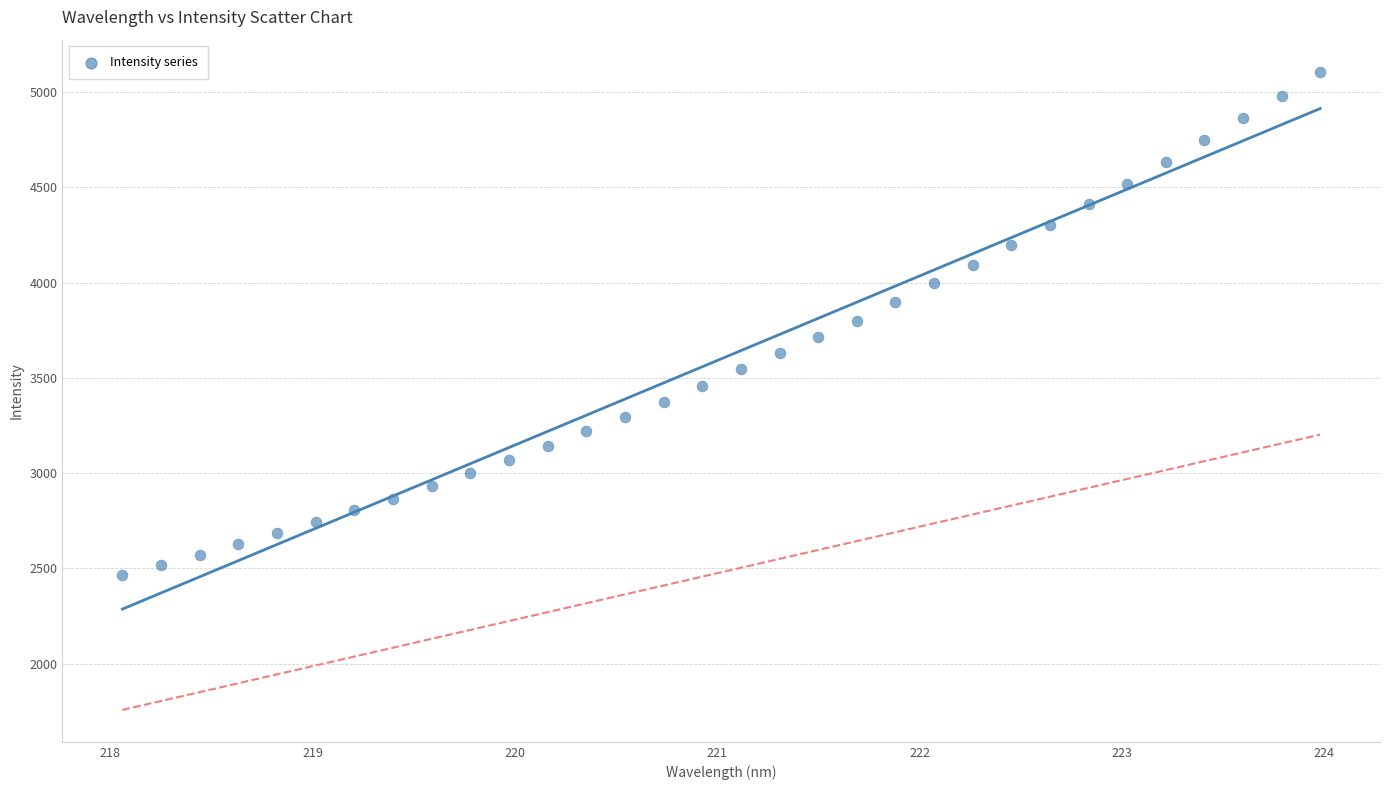

What is the range of Y values (max minus min)?

2641.5